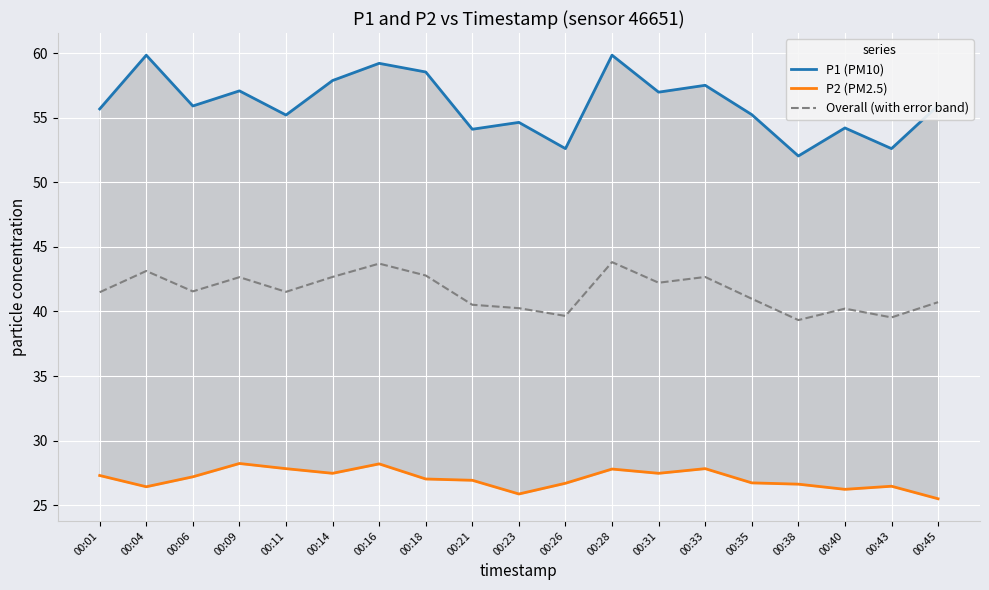

What is the spread (max minus min) of values at 00:01?

28.4